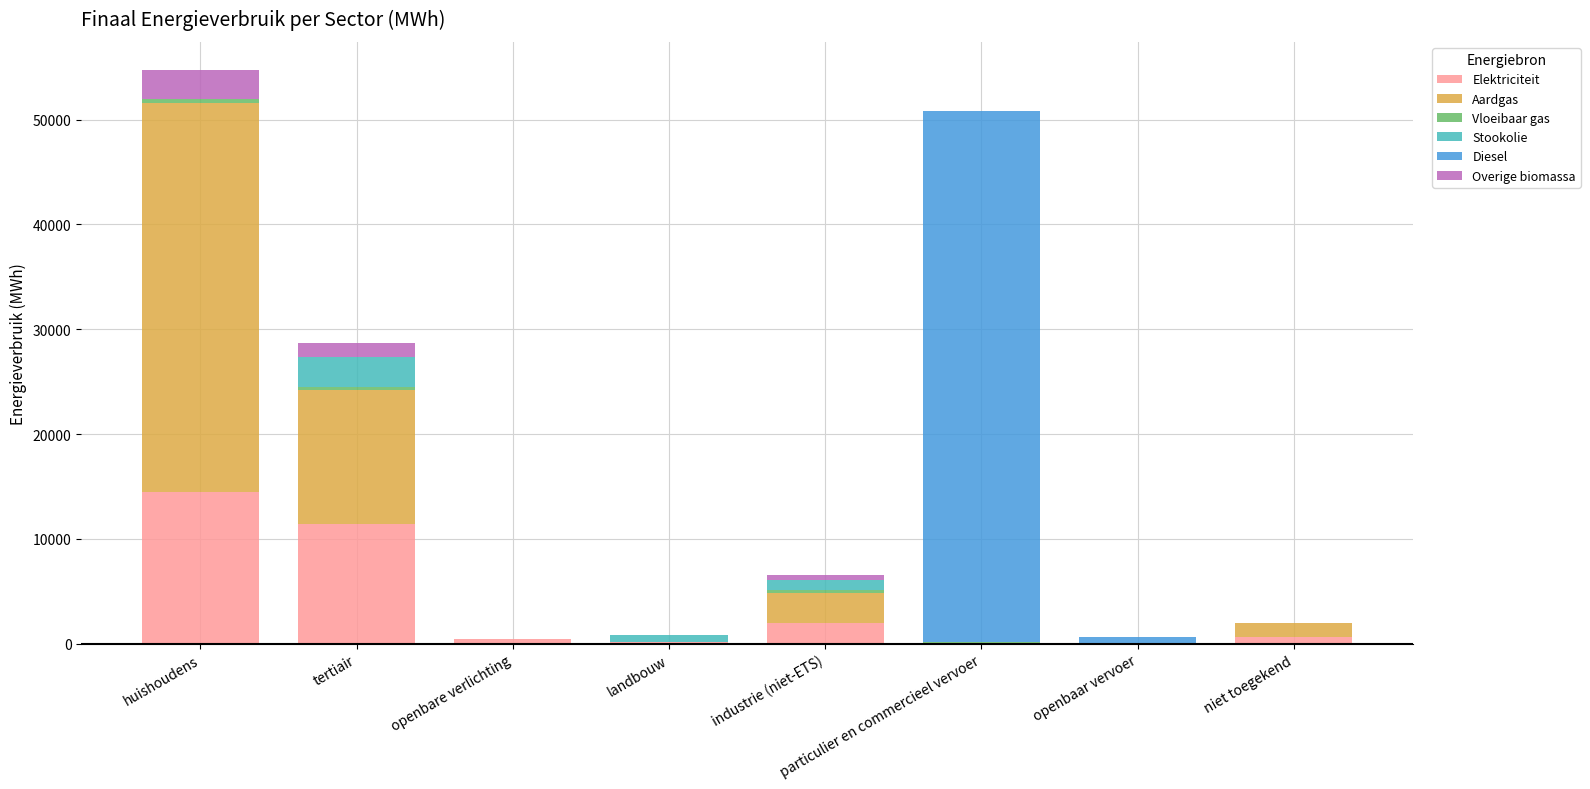

What is the sum of all Elektriciteit values?

29124.4